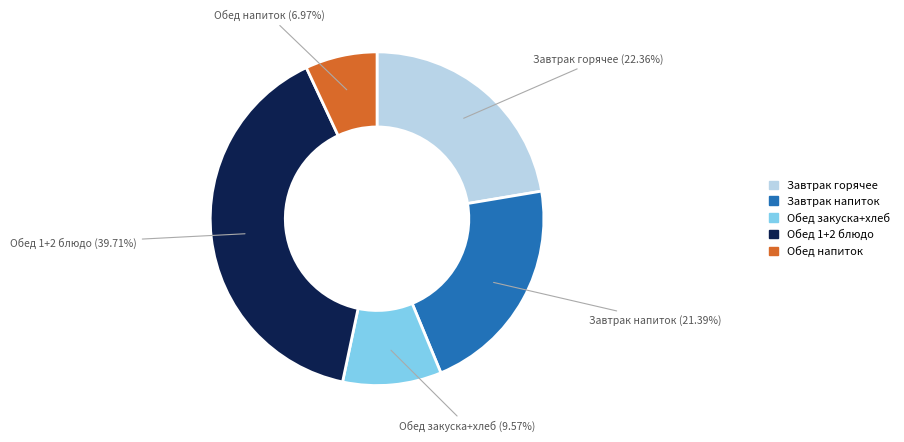

Is there a majority slice in this chart?

No